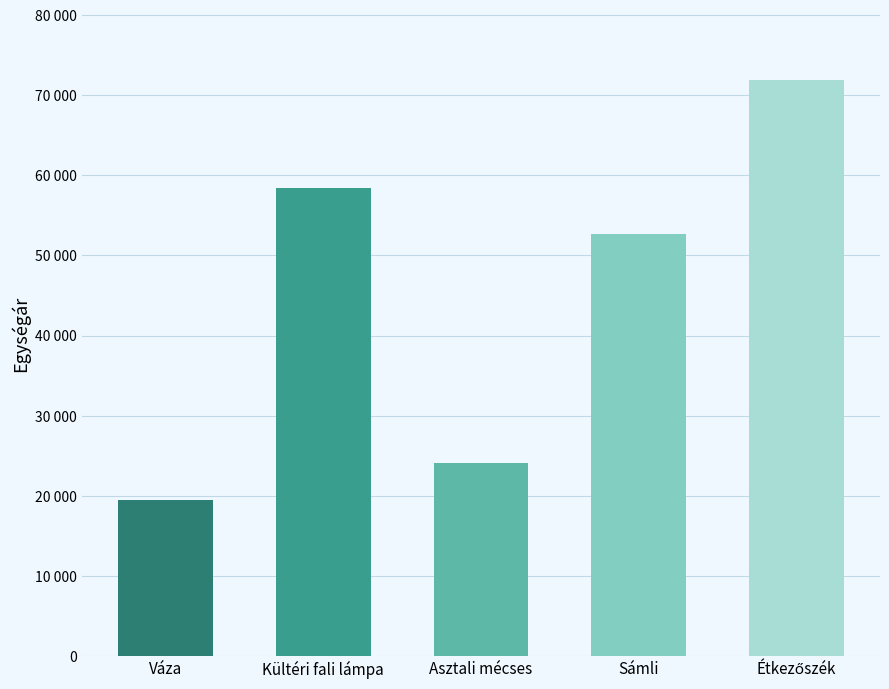

What is the change in value from Kültéri fali lámpa to Étkezőszék?

+13458